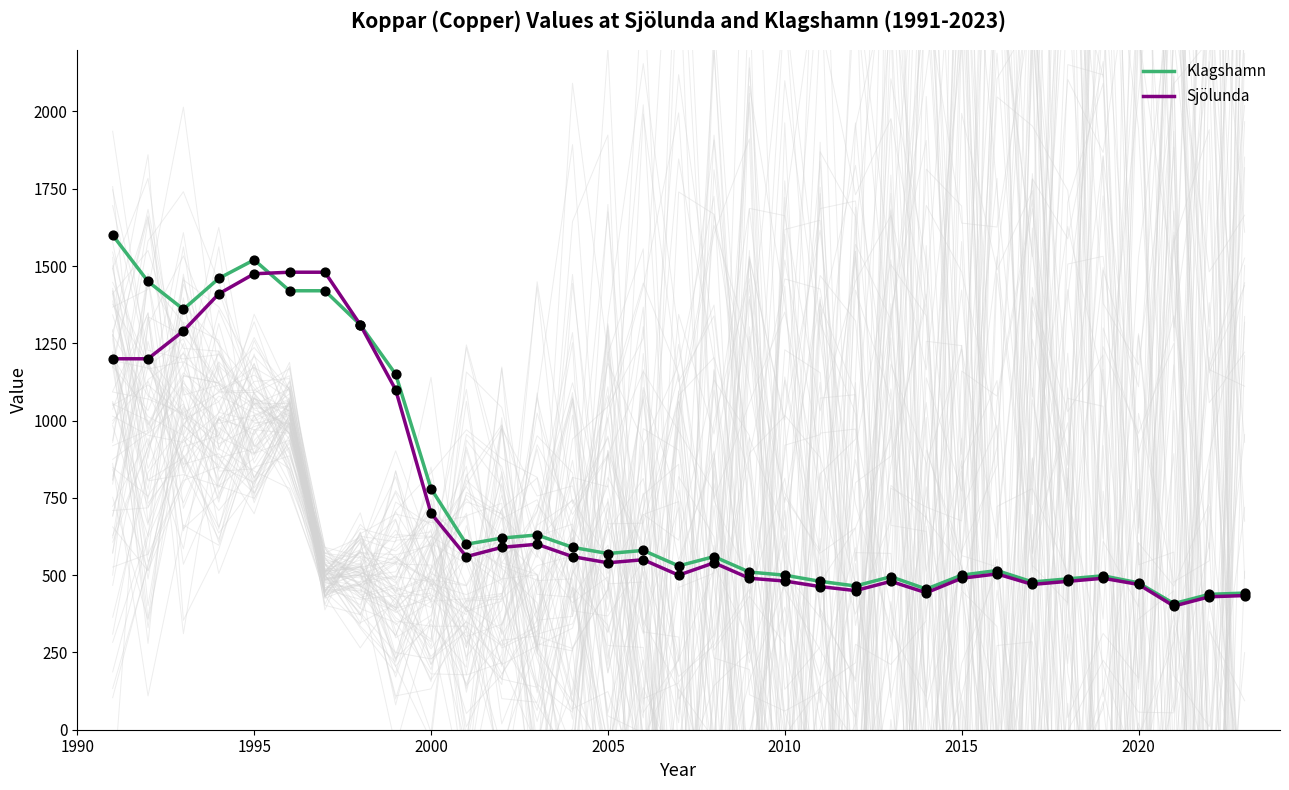

Which series reaches the maximum Y coordinate?

Klagshamn